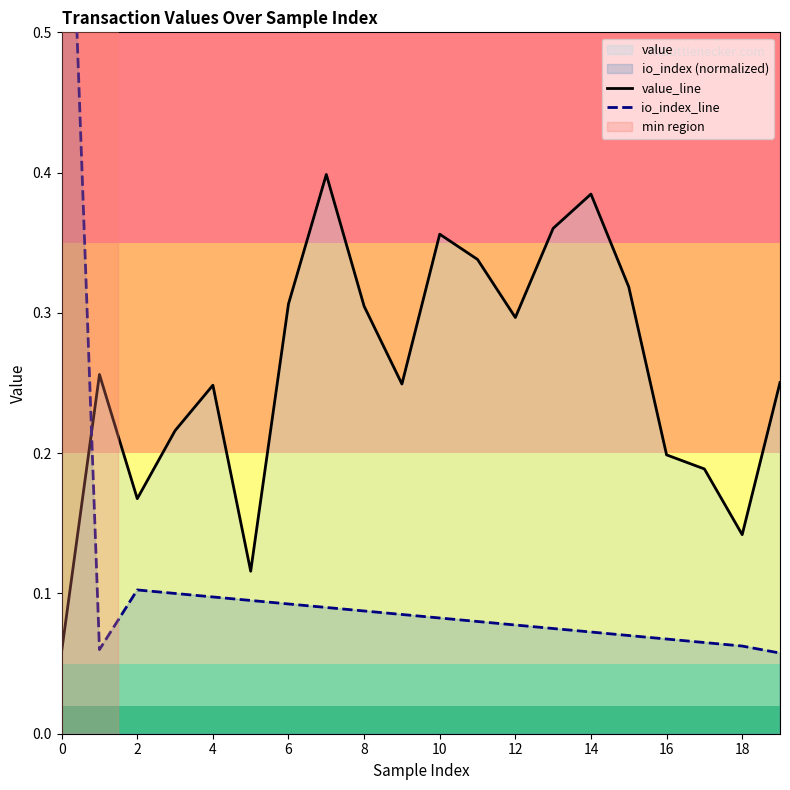

What is the value of the io_index_line point at the 7th from the left?

0.1